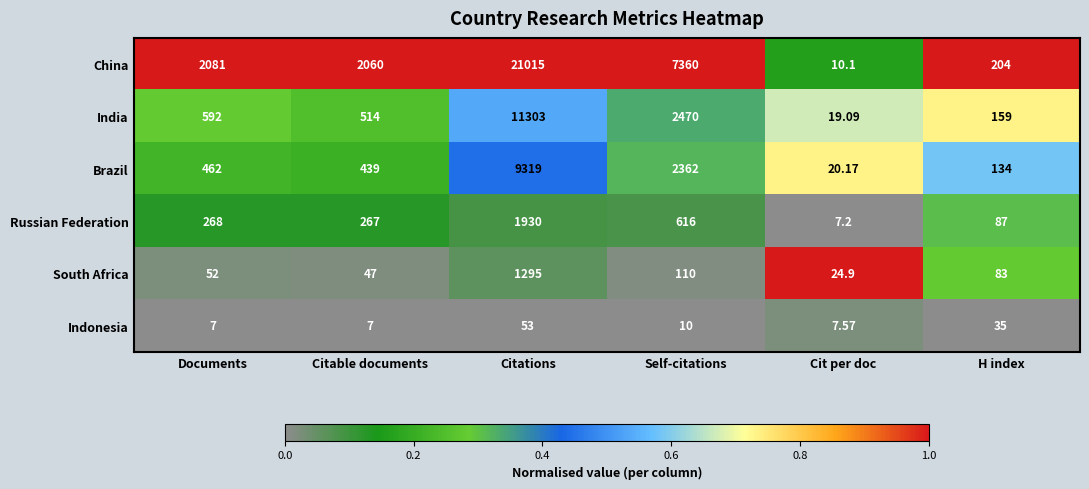

Which series has the largest total across all categories?

China